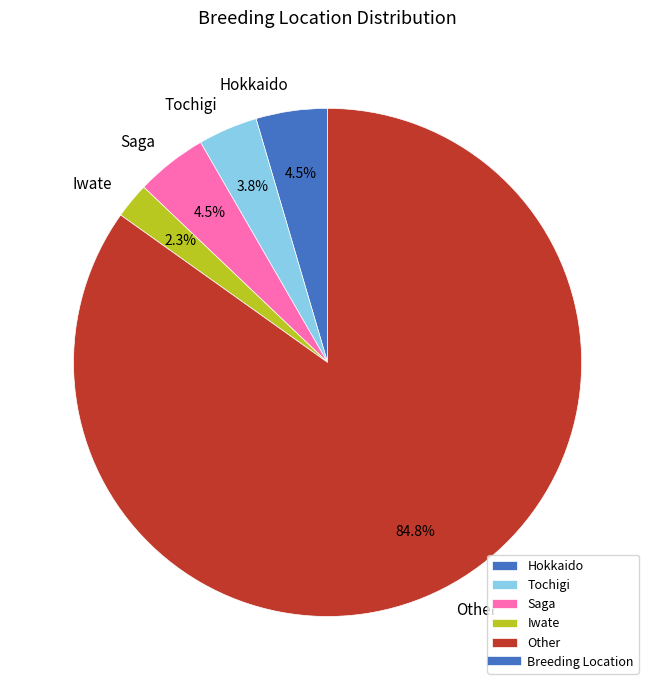

Does Hokkaido represent more than half of the total?

No